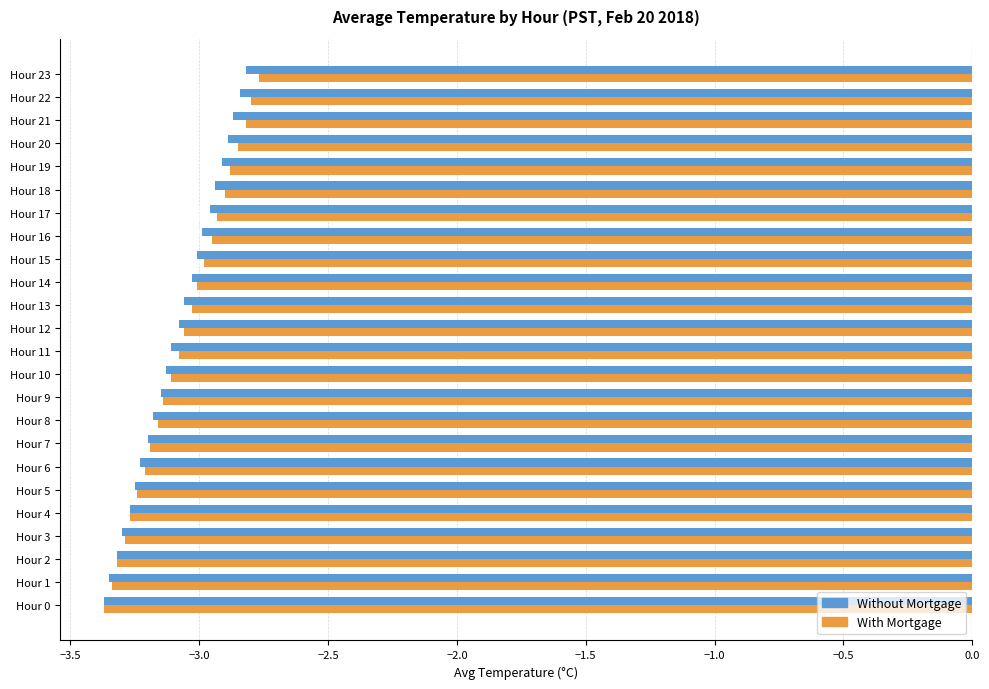

Which series has the widest spread of values?

With Mortgage